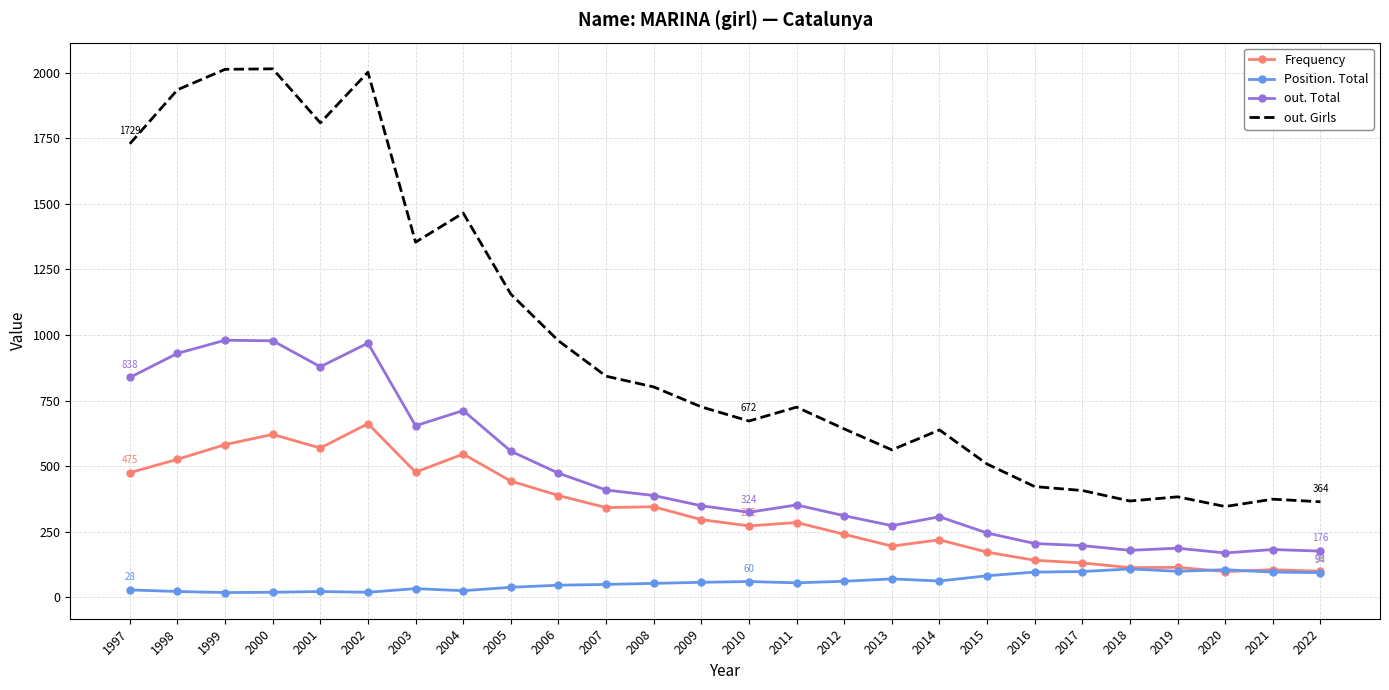

Is the value of out. Total at 2006 greater than the value of Position. Total at 2013?

Yes